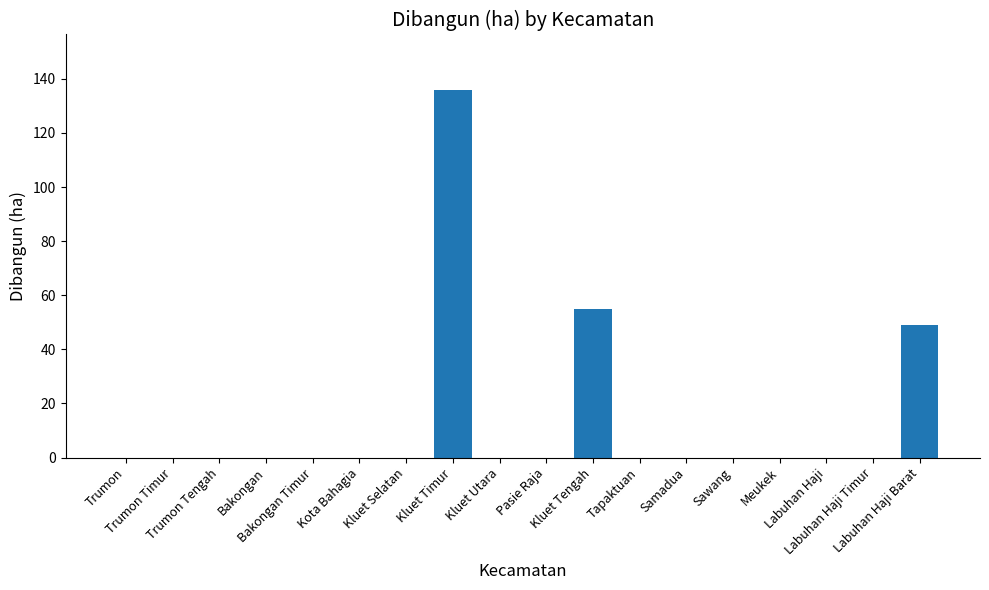

At which category does the chart reach its peak across all series?

Kluet Timur